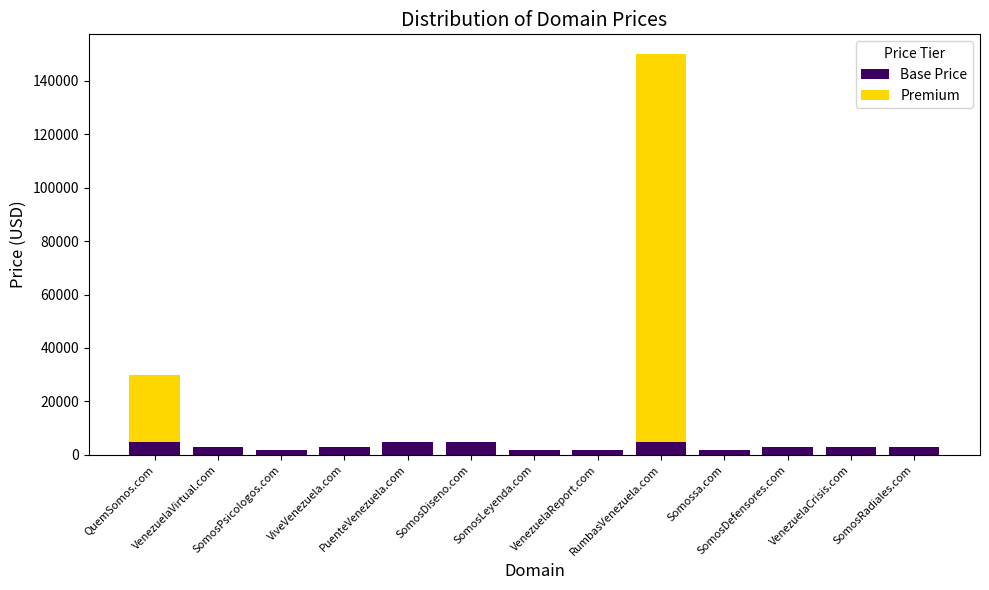

What is the highest value of the Base Price series?

4888